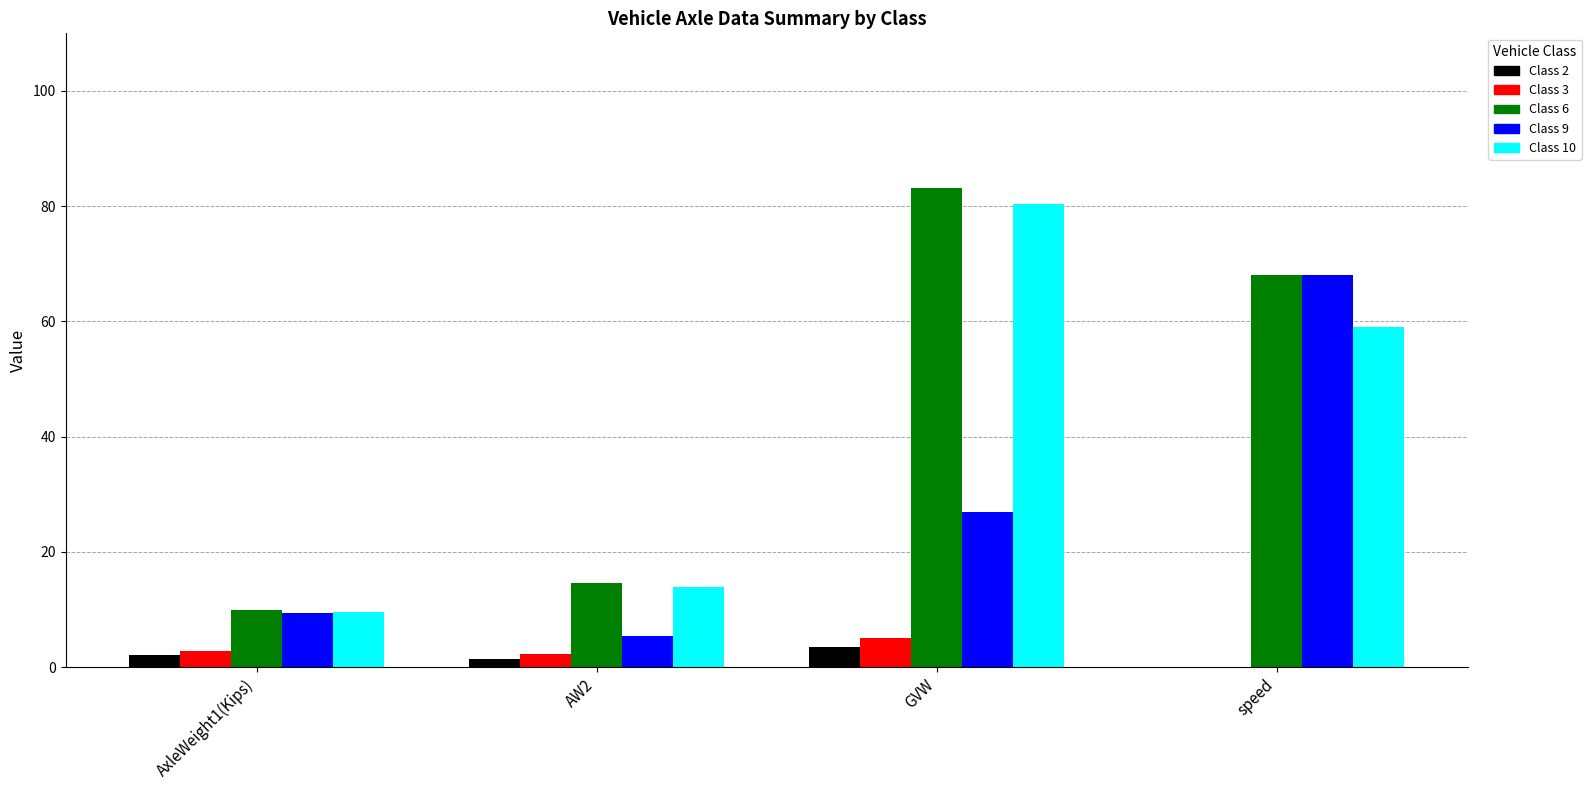

At which label does Class 9 reach its peak?

speed